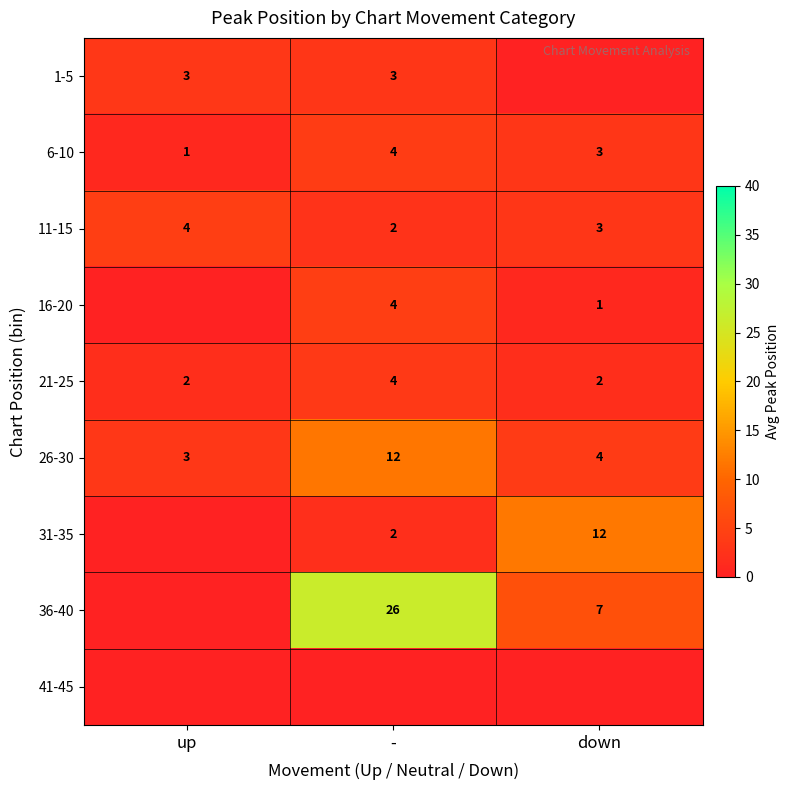

The value of 6-10 at up is 1. True or false?

True